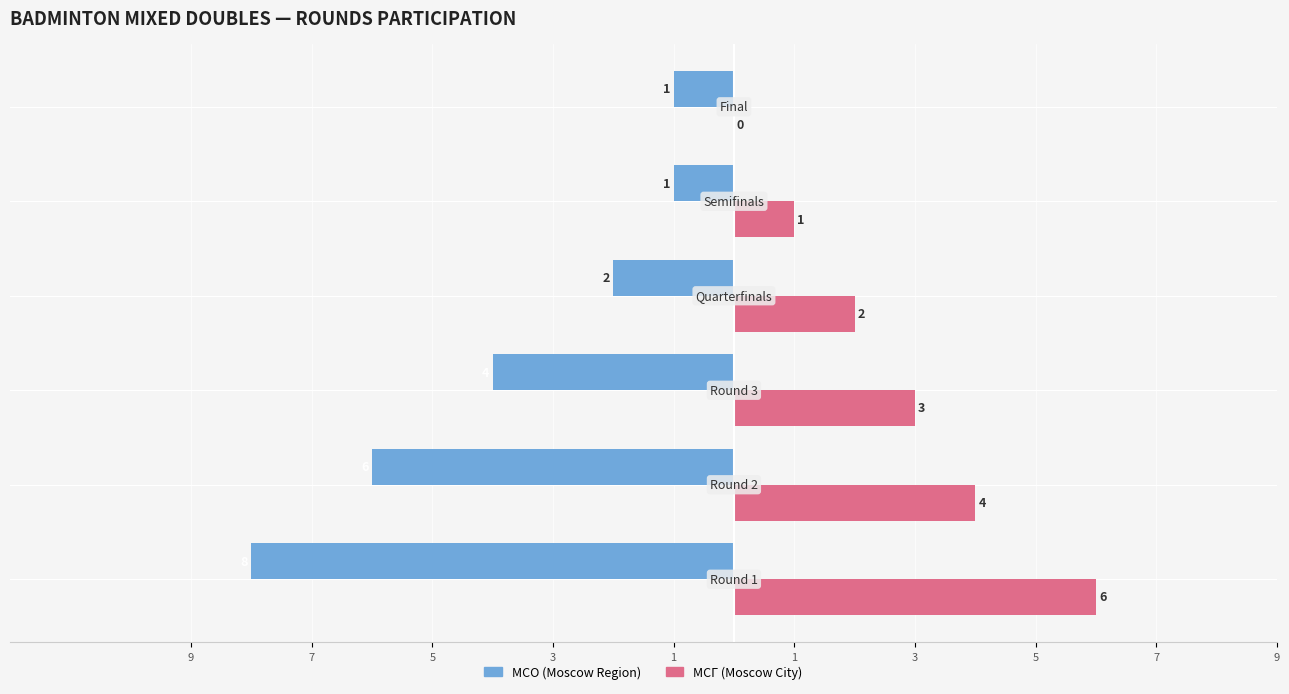

What are all the series names shown in the legend?

МСО (Moscow Region), МСГ (Moscow City)